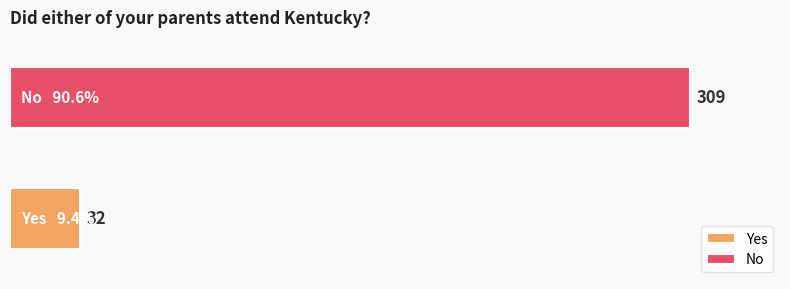

Which series has the largest range (max minus min)?

Yes